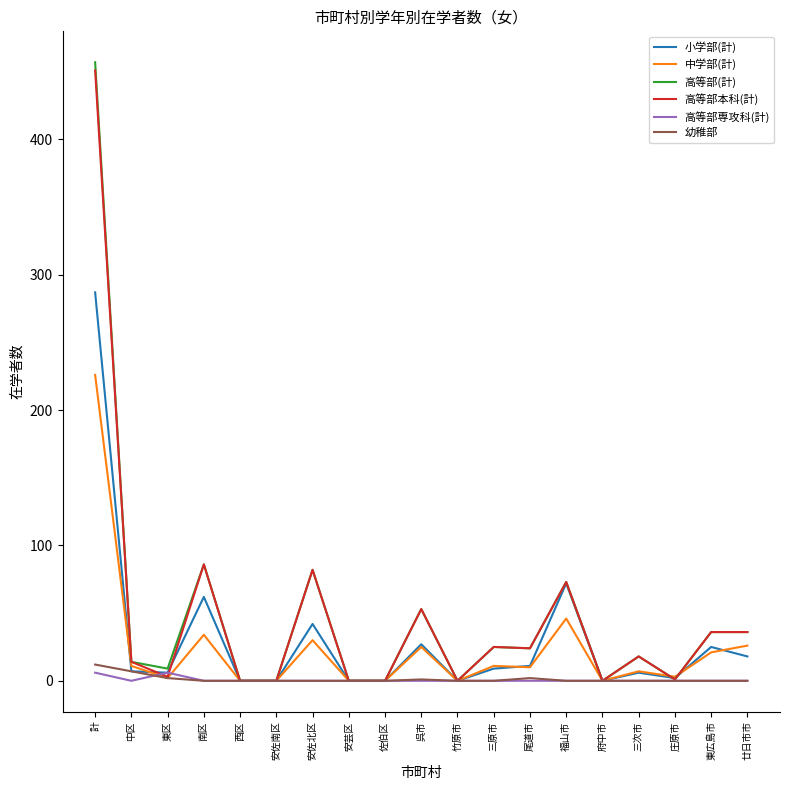

Which series has the largest range (max minus min)?

高等部(計)